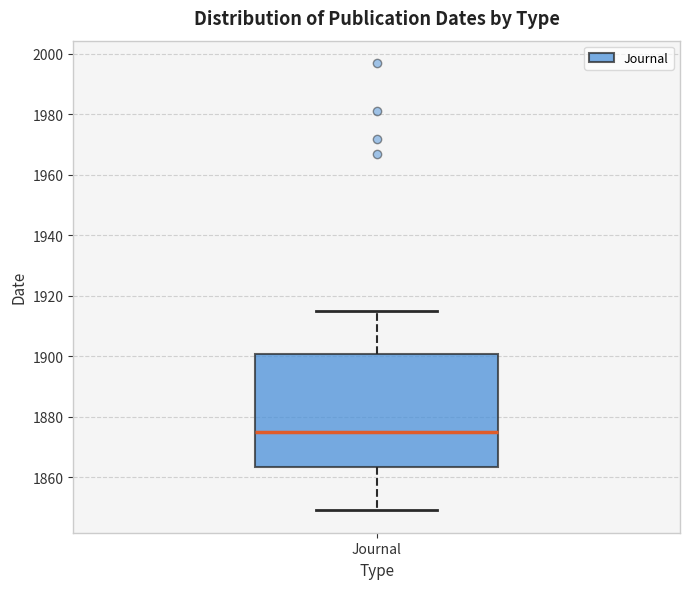

Transcribe this box plot: give where the median line is, the range the box spans, and where the two whiskers end, as read against the y-axis. The values are not printed on the chart, so give them approximately, as read against the axis.

median 1876, box 1864 to 1900, whiskers 1850 to 1916